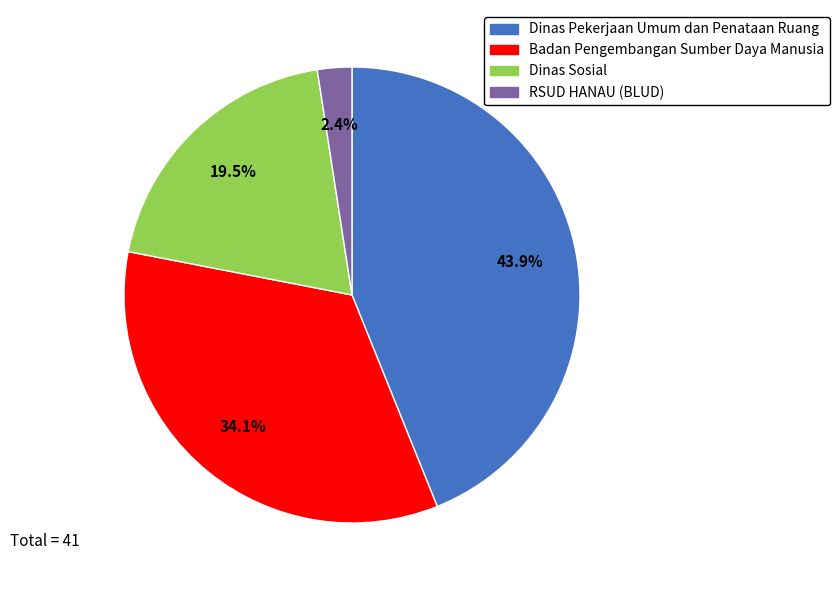

Combined, do Badan Pengembangan Sumber Daya Manusia and Dinas Sosial account for over 50%?

Yes